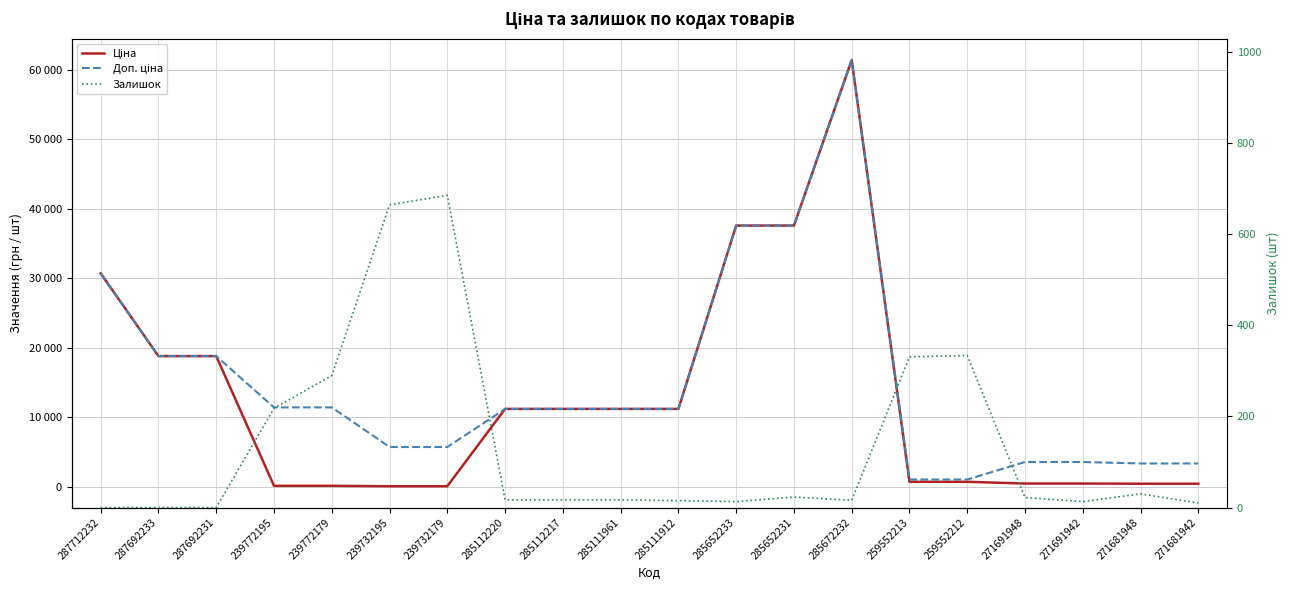

Is it true that Ціна equals 693.7 at 259552213?

True